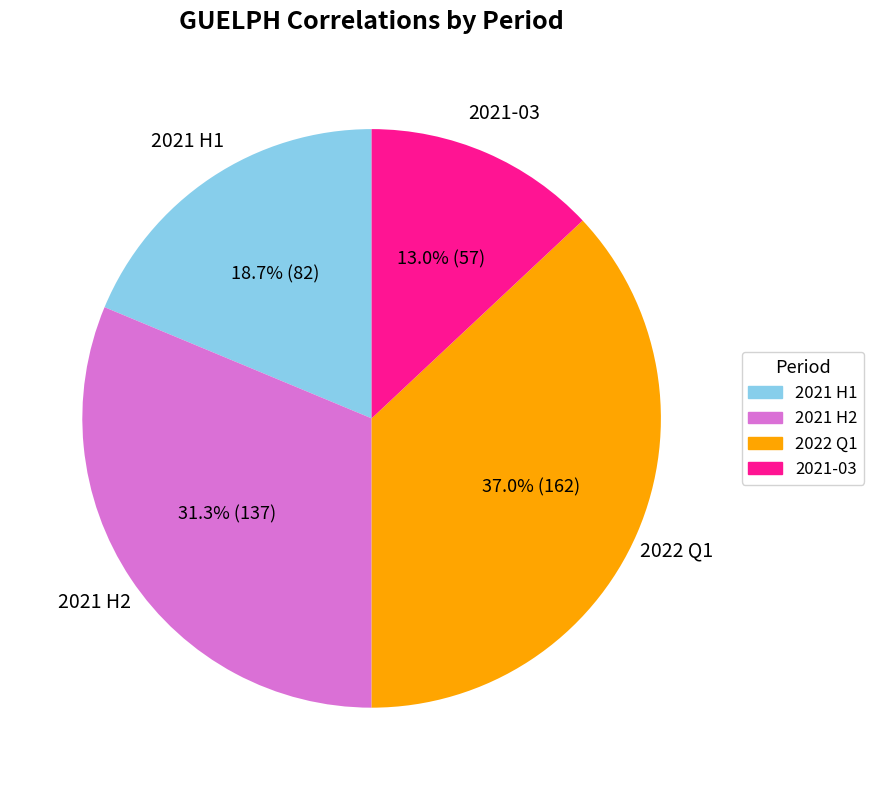

Do 2021 H2 and 2022 Q1 together represent more than half of the pie?

Yes